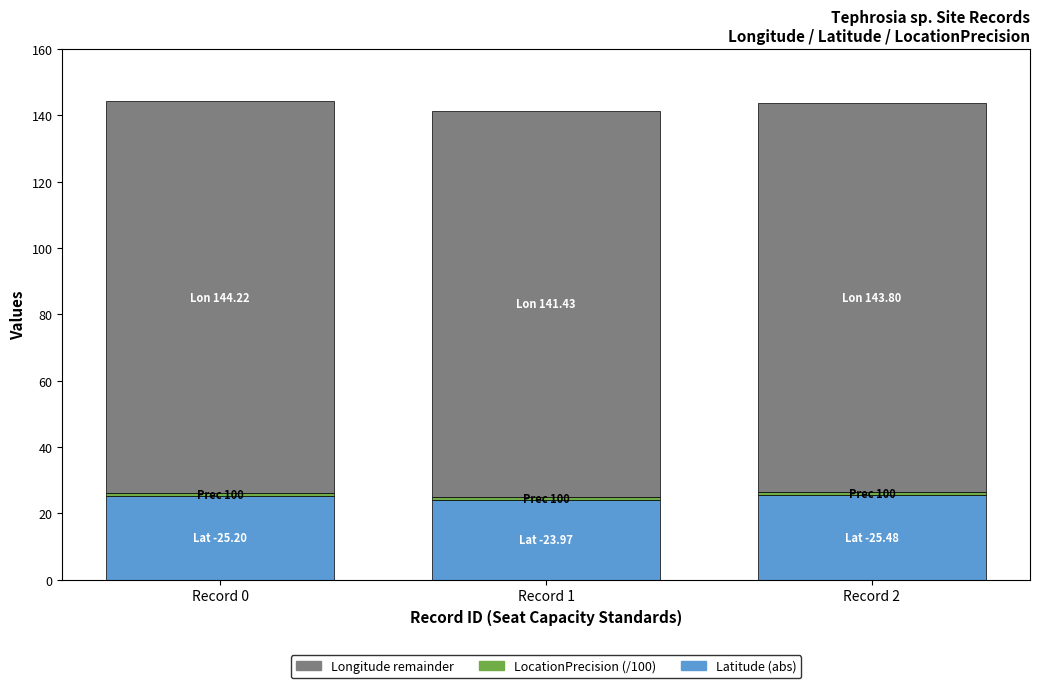

At which category is the sum across all series the highest?

Record 0